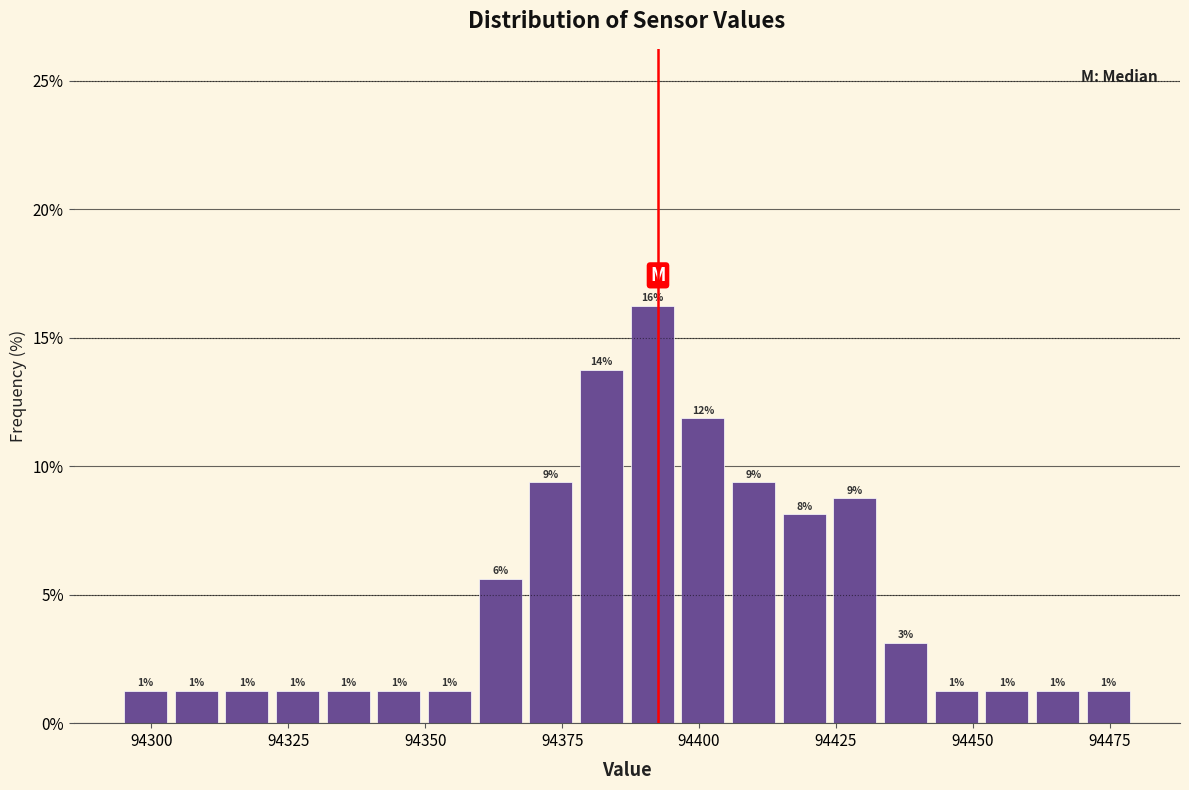

Read against the x-axis, roughly where is the centre of the tallest bar?

94390